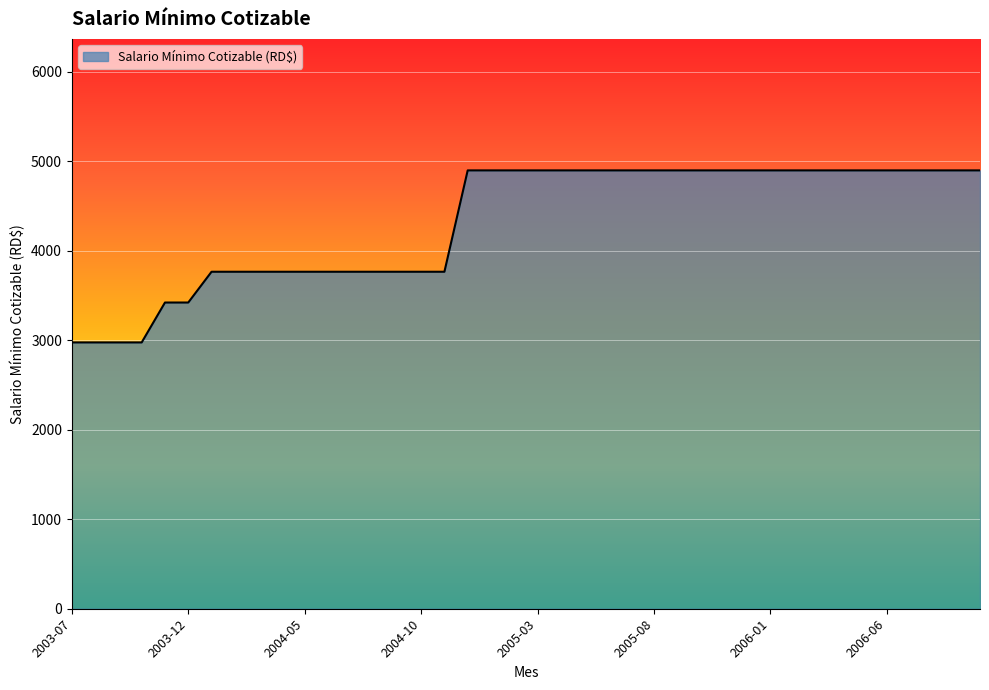

What is the difference between the maximum and minimum values?

1923